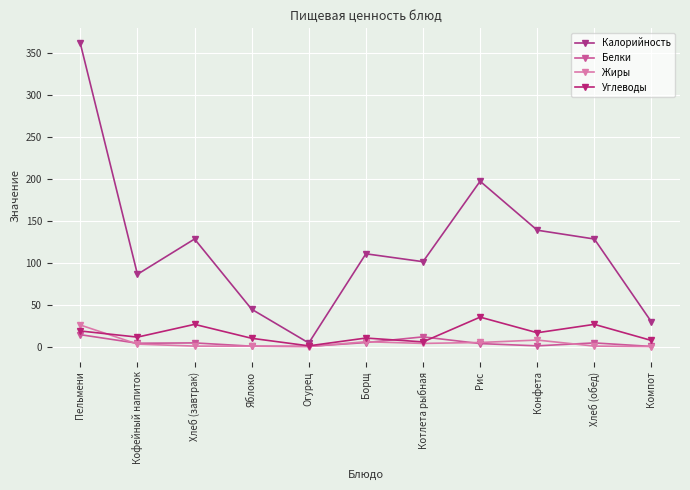

The Углеводы series shows 19.7 at Кофейный напиток. True or false?

False